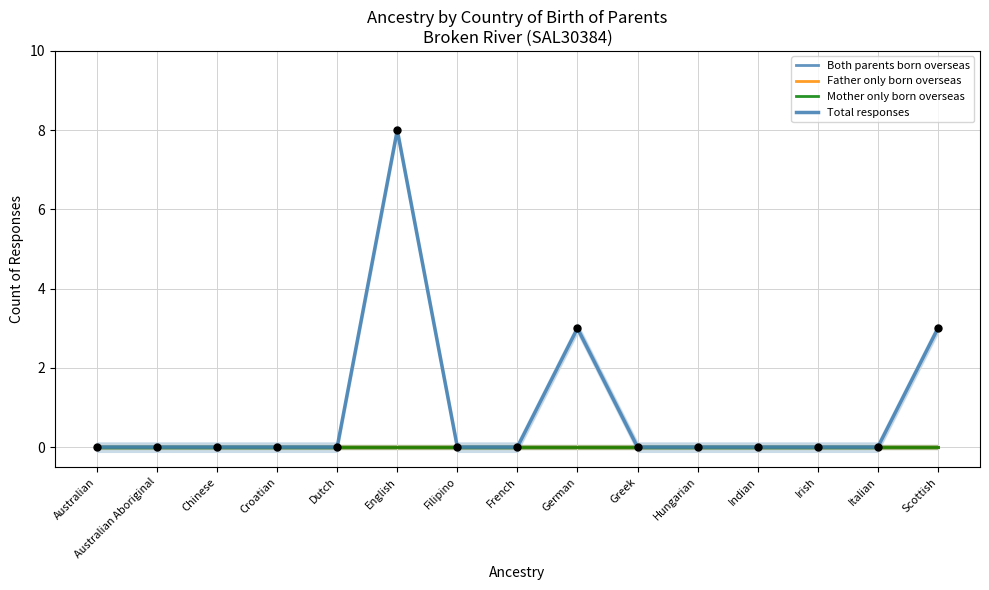

Which series contains the highest Y value?

Total responses